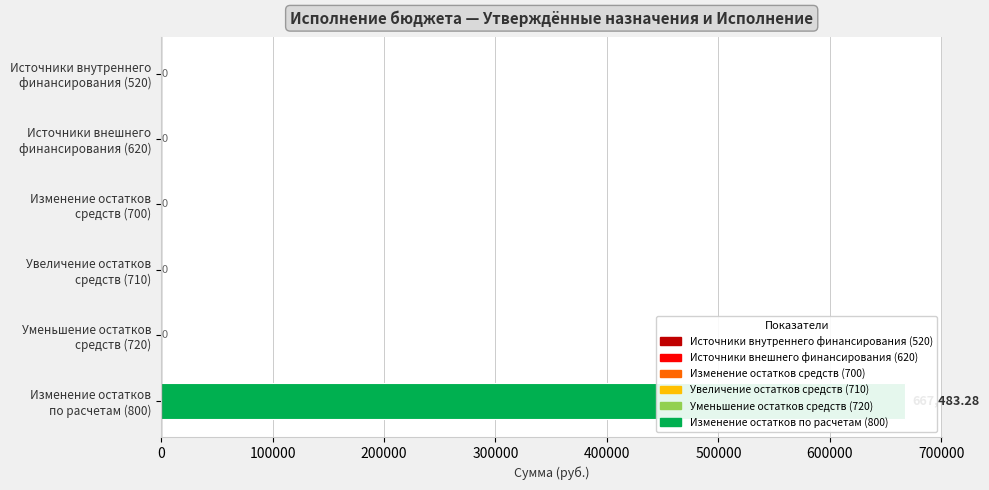

What is the average value?

111247.2